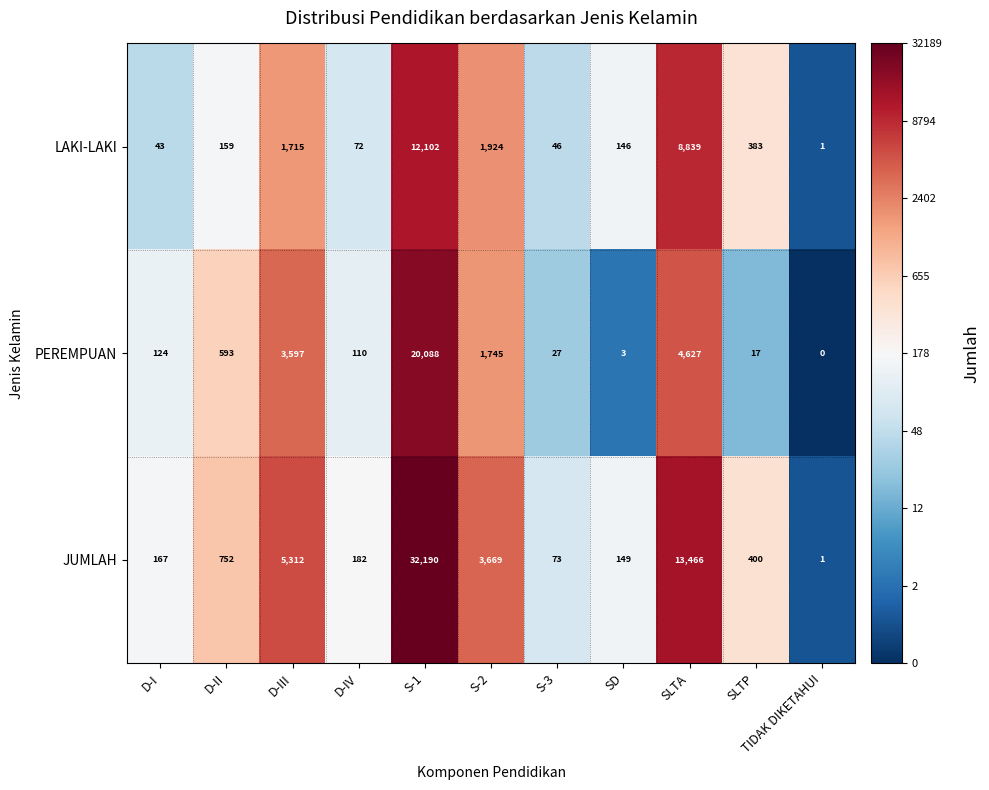

Rank the series at S-3 from lowest to highest value.

PEREMPUAN, LAKI-LAKI, JUMLAH